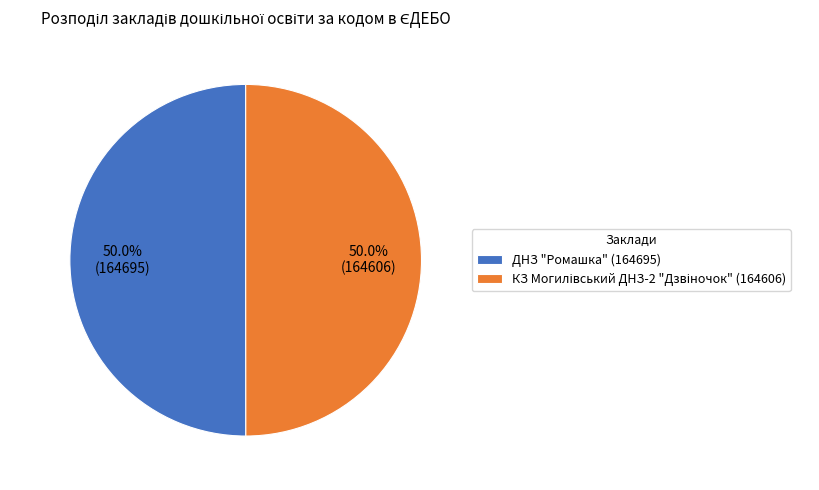

What percentage is NOT represented by ДНЗ "Ромашка" (164695)?

50.0%